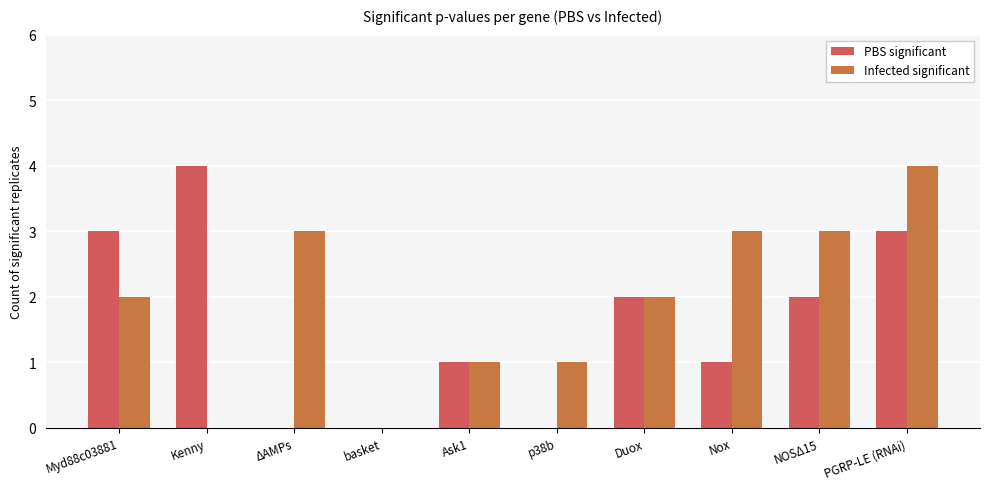

What is the sum of all PBS significant values?

16